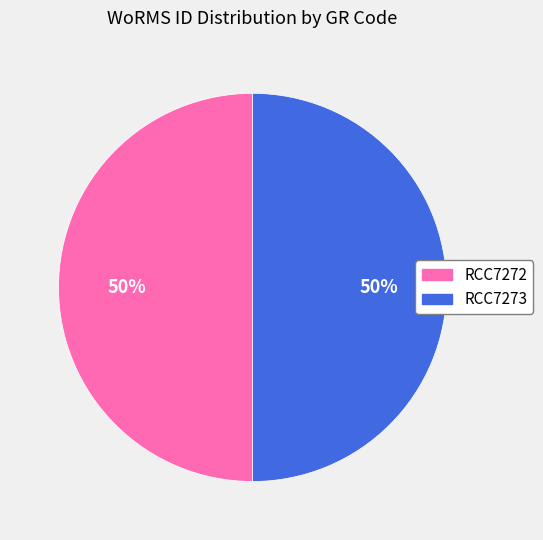

To the nearest percent, what percentage of the pie is RCC7272?

50%